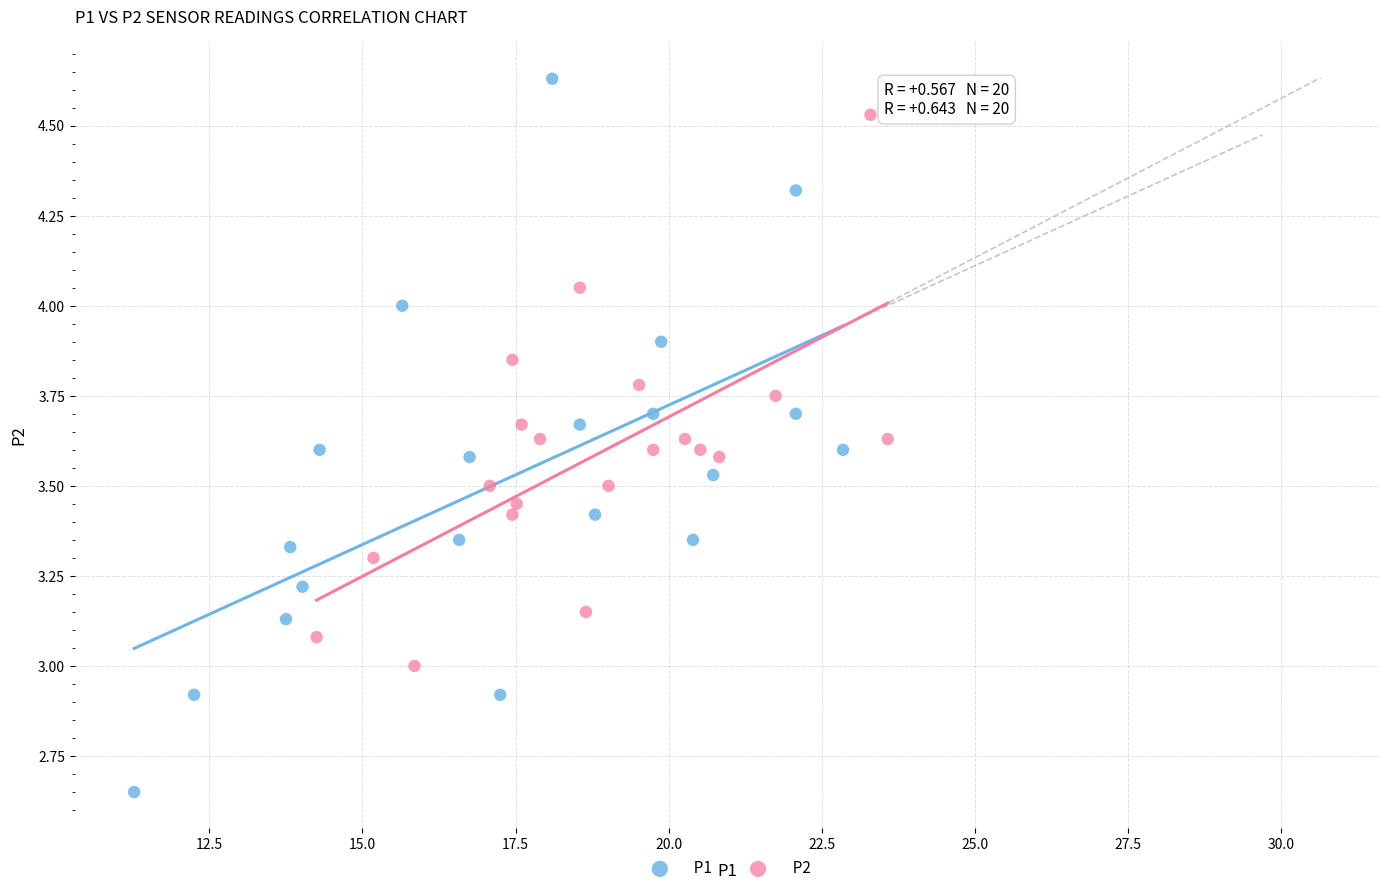

Which series reaches the minimum Y coordinate?

P1